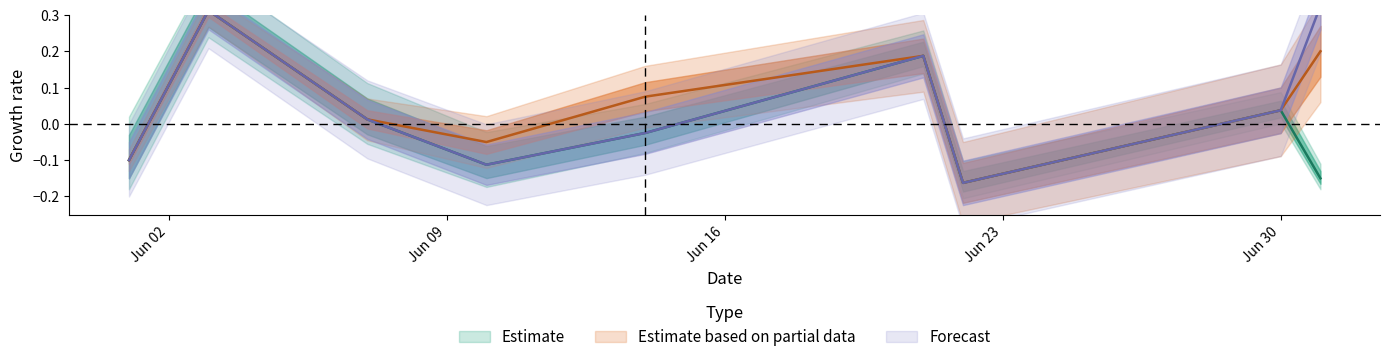

Rank the series by their maximum value, from highest to lowest.

Forecast, Estimate, Estimate based on partial data